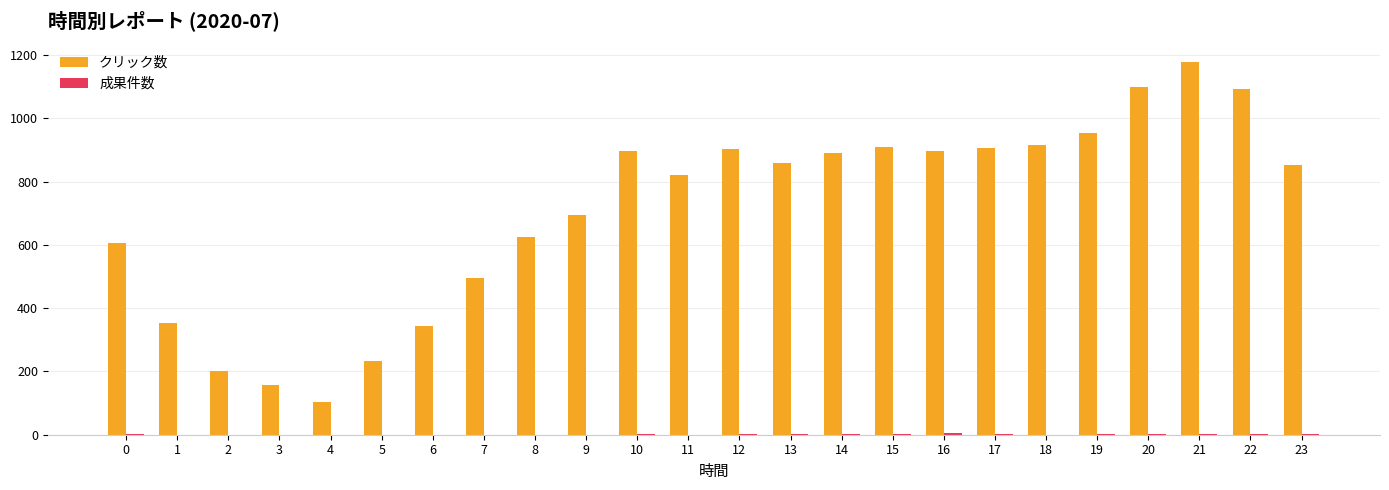

How many groups of bars are there?

24